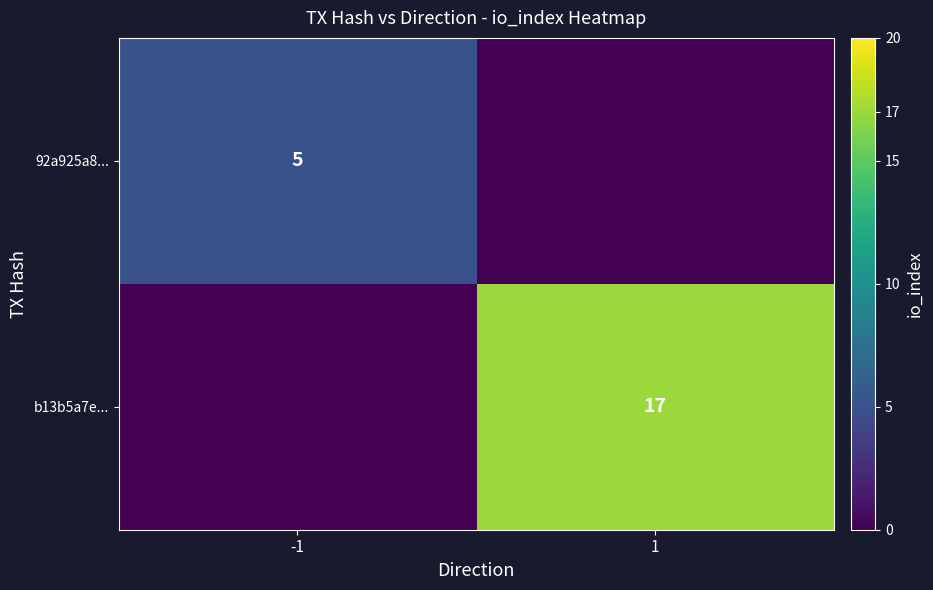

True or false: b13b5a7e... has a value of 17 at 1.

True